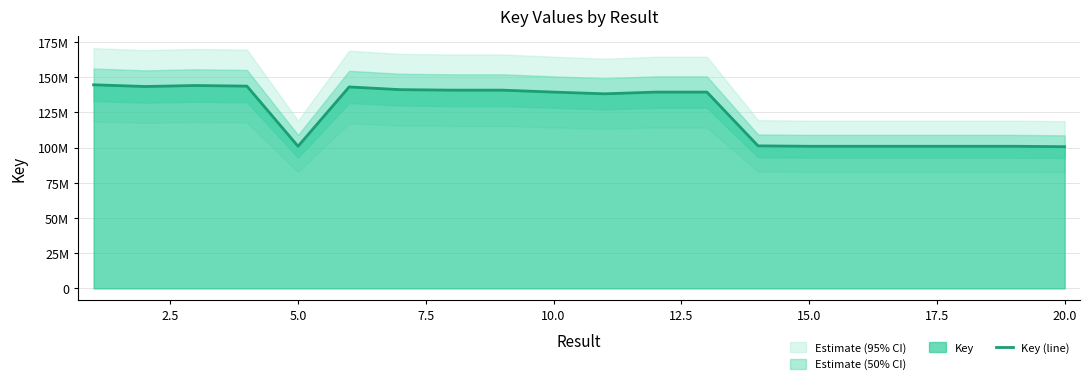

Does the chart have visible grid lines?

Yes